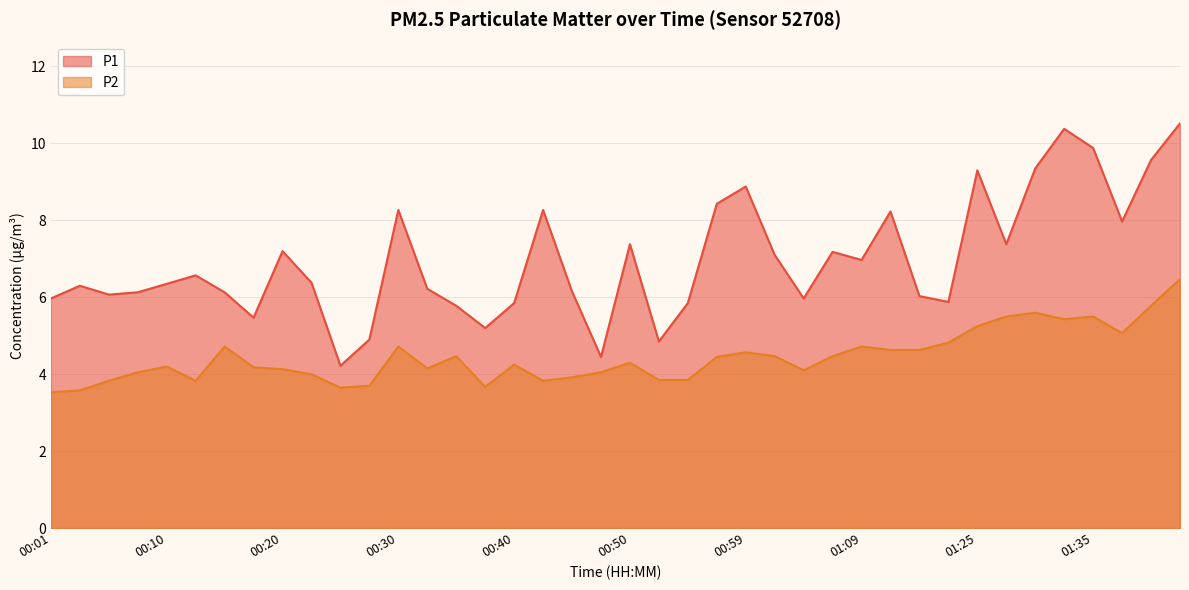

How many interior local peaks does the P2 series have?

10